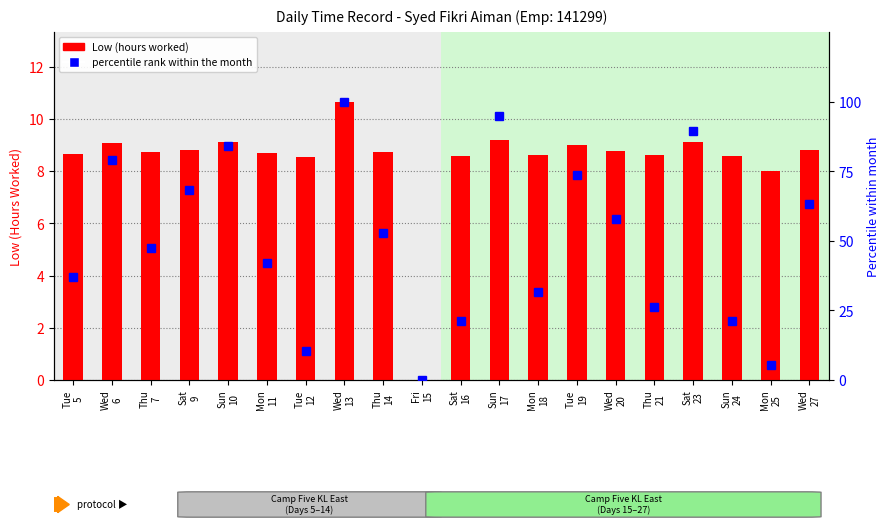

Which series has the largest range (max minus min)?

percentile rank within the month